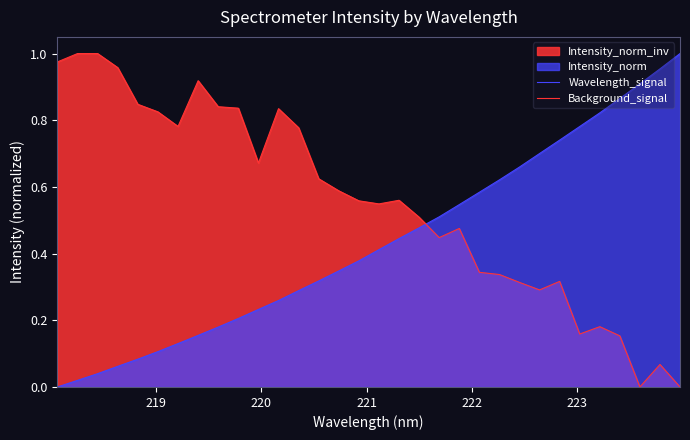

True or false: Background_signal and Wavelength_signal cross at least once.

True